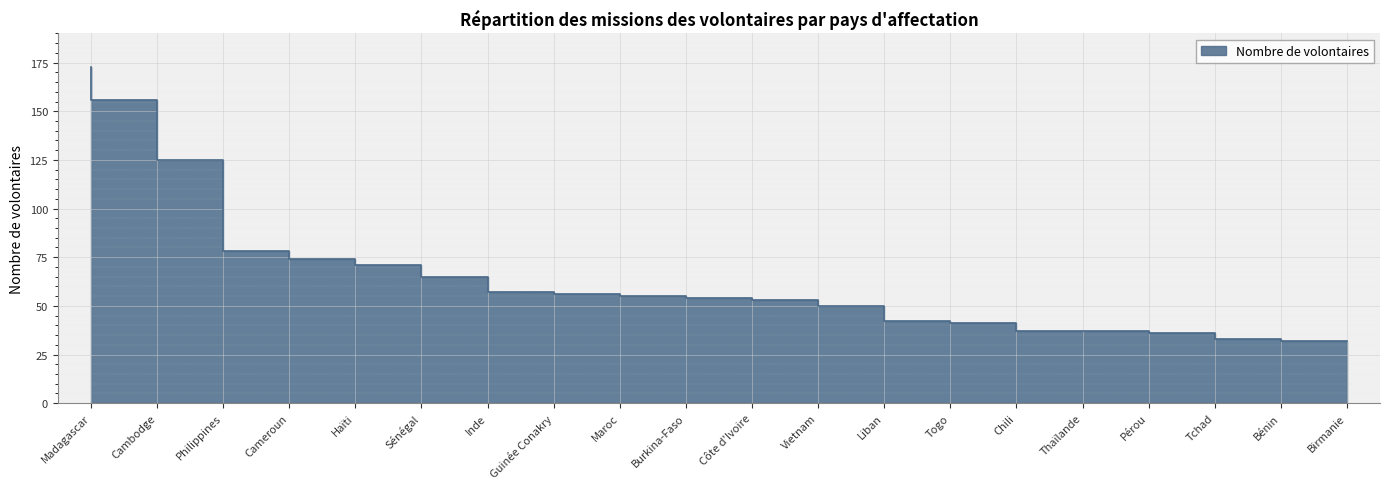

What is the sum of all values?

1325